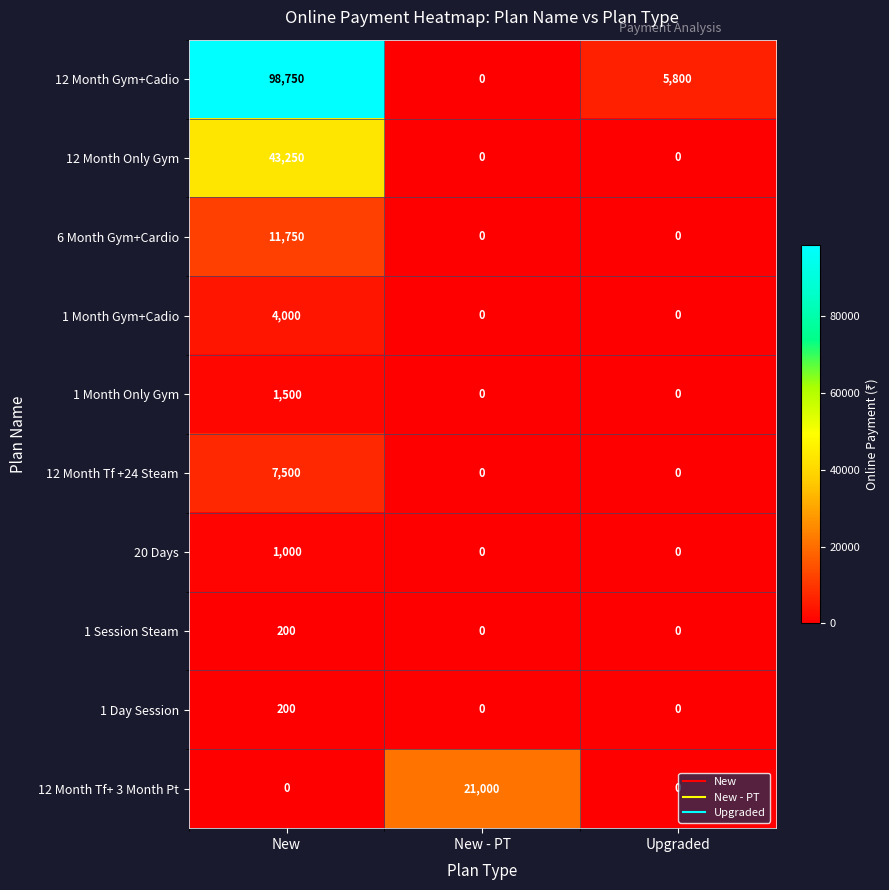

Reading right to left, what are all the values shown in this chart?

12 Month Gym+Cadio: Upgraded=5800	New - PT=0	New=98750
12 Month Only Gym: Upgraded=0	New - PT=0	New=43250
6 Month Gym+Cardio: Upgraded=0	New - PT=0	New=11750
1 Month Gym+Cadio: Upgraded=0	New - PT=0	New=4000
1 Month Only Gym: Upgraded=0	New - PT=0	New=1500
12 Month Tf +24 Steam: Upgraded=0	New - PT=0	New=7500
20 Days: Upgraded=0	New - PT=0	New=1000
1 Session Steam: Upgraded=0	New - PT=0	New=200
1 Day Session: Upgraded=0	New - PT=0	New=200
12 Month Tf+ 3 Month Pt: Upgraded=0	New - PT=21000	New=0